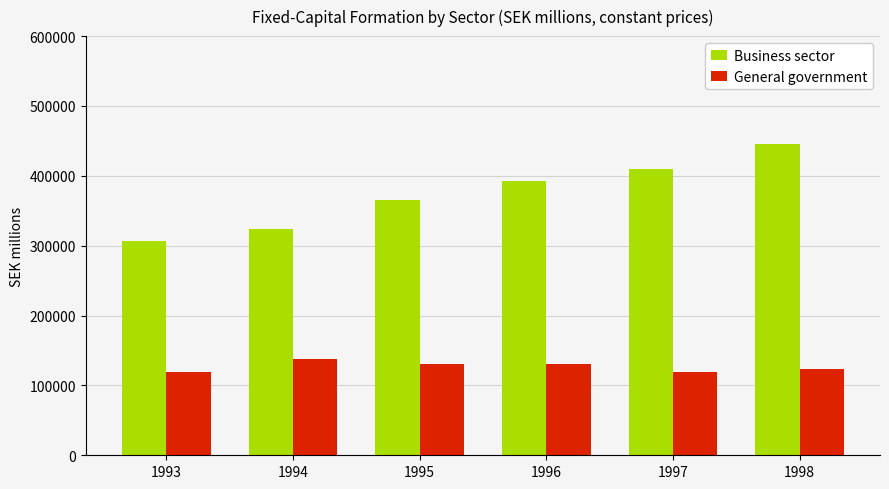

How many bars are there in total?

12